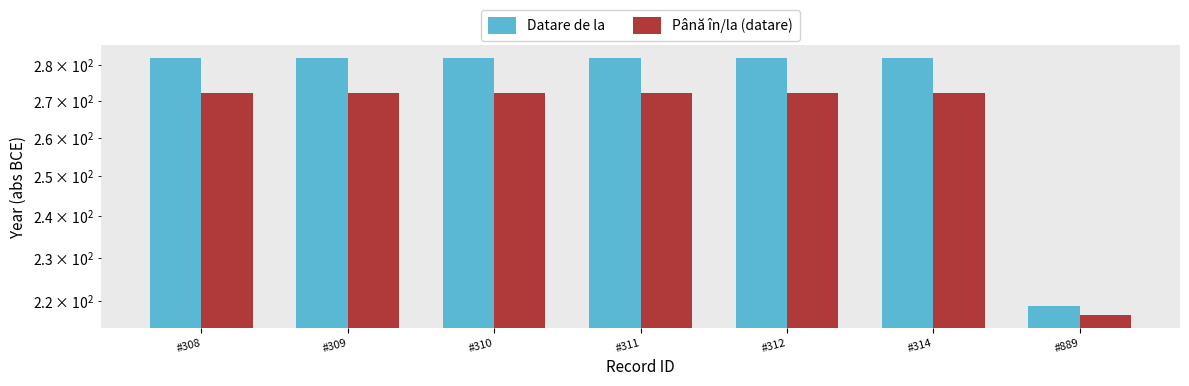

Is the value of Până în/la (datare) at #310 greater than the value of Datare de la at #314?

No